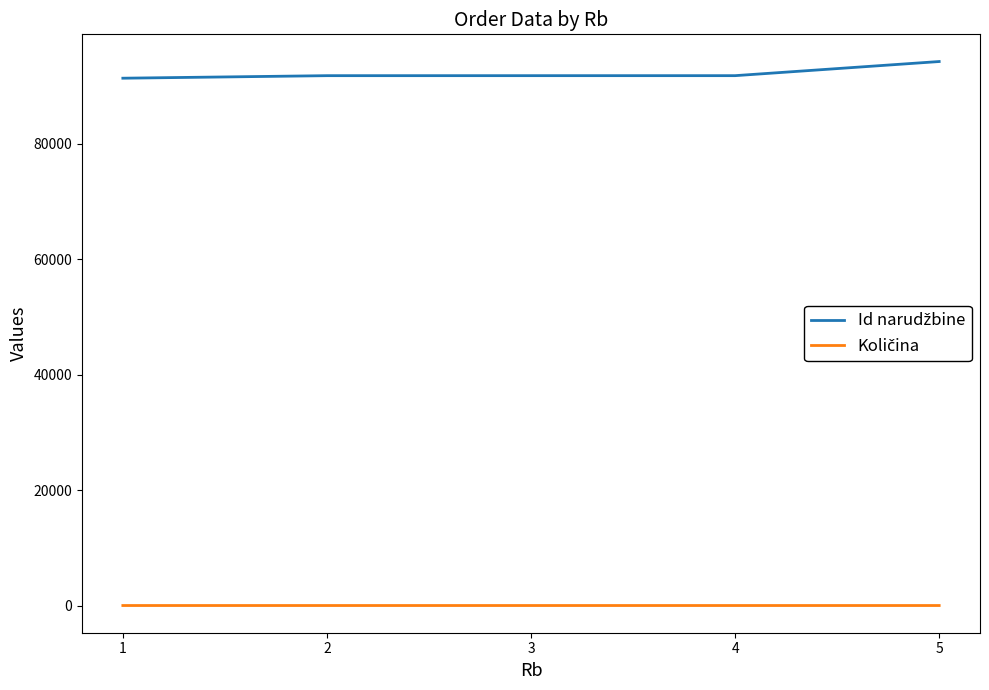

What is the maximum value shown in the chart?

94247